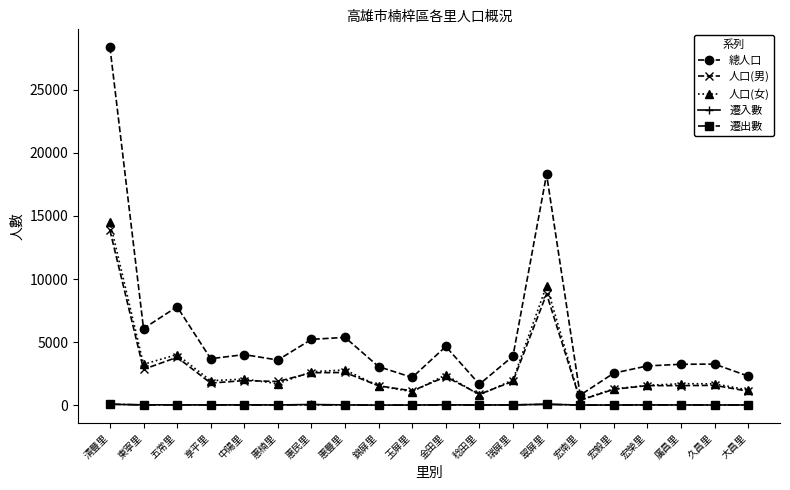

What position from the left is 清豐里?

1